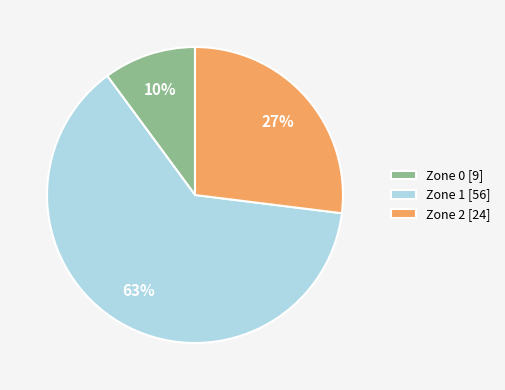

To the nearest percent, what percentage of the pie is Zone 0?

10%